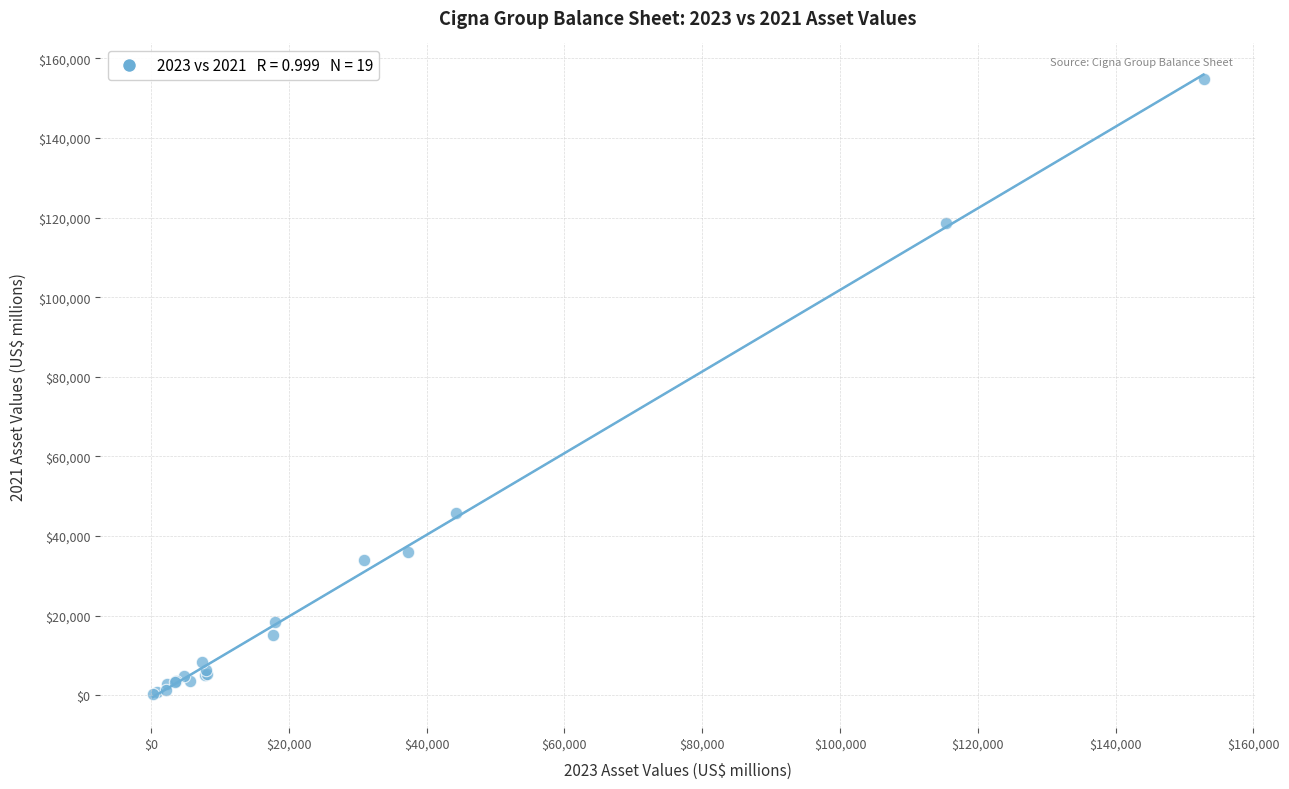

What Y value in the scatter plot is closest to 77672?

45811